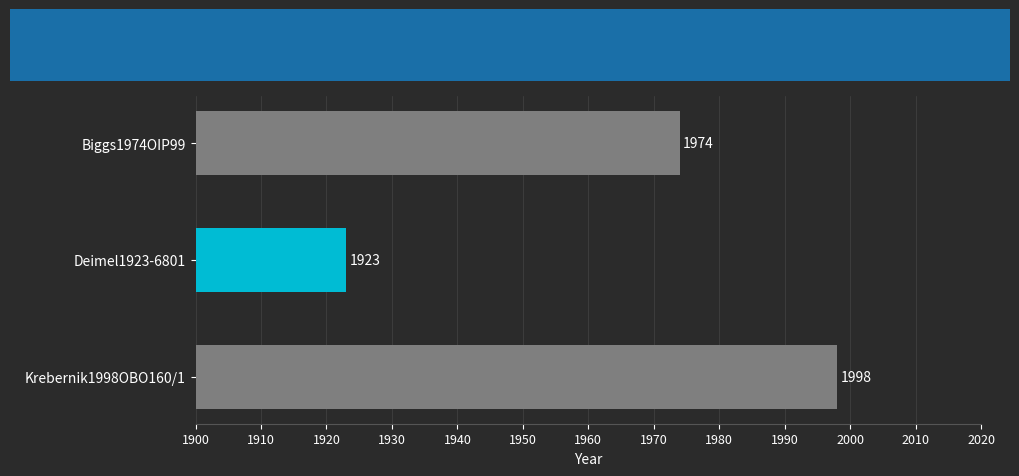

At which label is the value closest to 1960?

Biggs1974OIP99